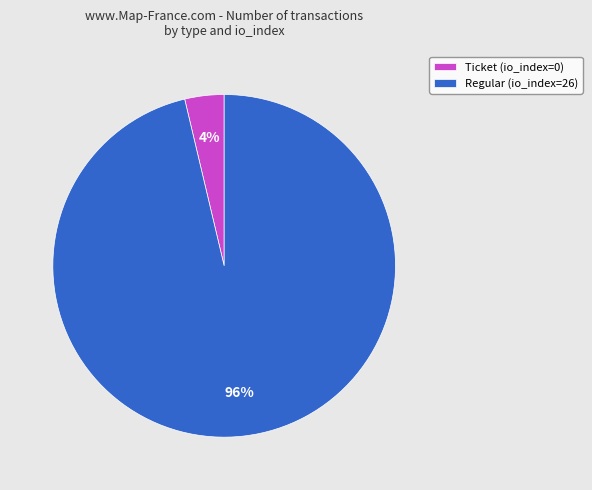

What is the majority slice?

Regular (io_index=26)